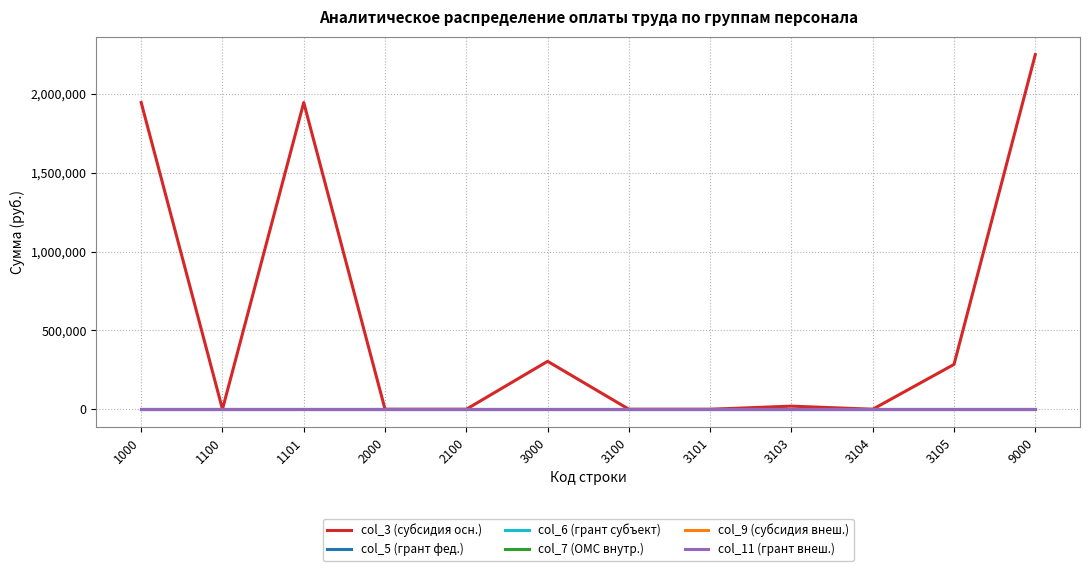

The value of col_3 (субсидия осн.) at 3103 is 19630.0. True or false?

True